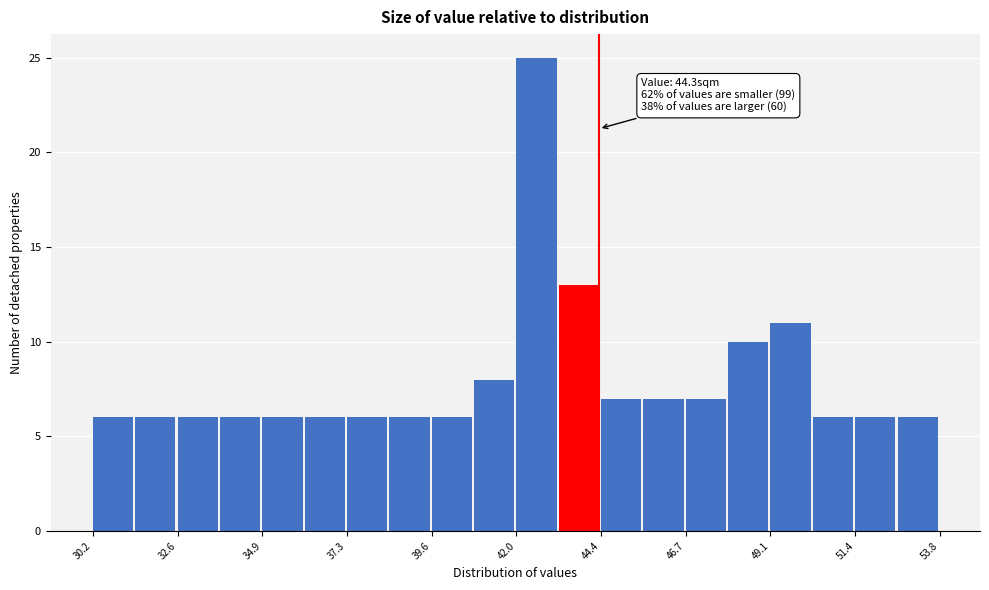

Around what value on the x-axis is the tallest bar? Give the approximate position of its centre, as read against the axis.

42.5